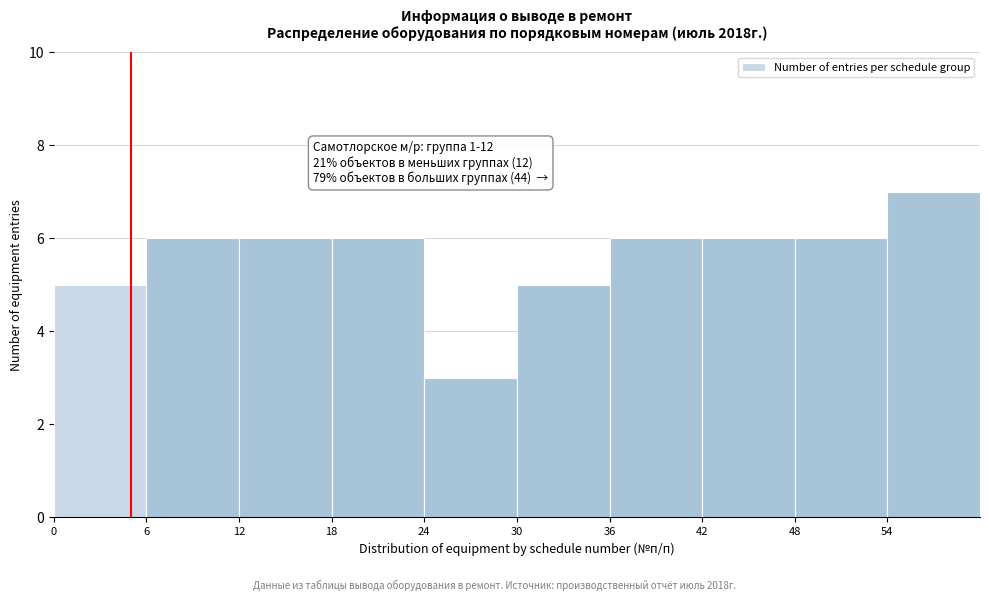

Over which range of the x-axis is the bar tallest?

54 to 60